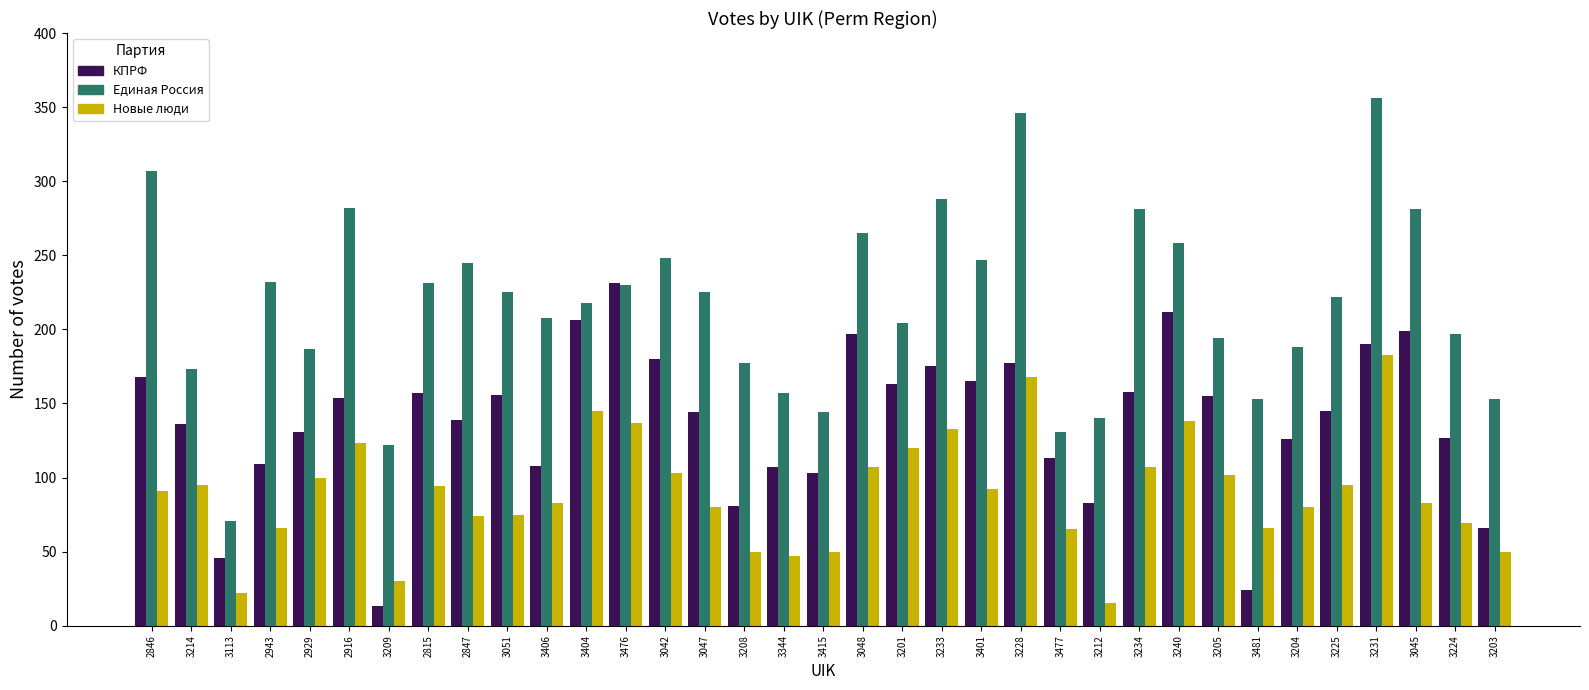

What is the sum of the Новые люди values at 2929 and 3233?

233